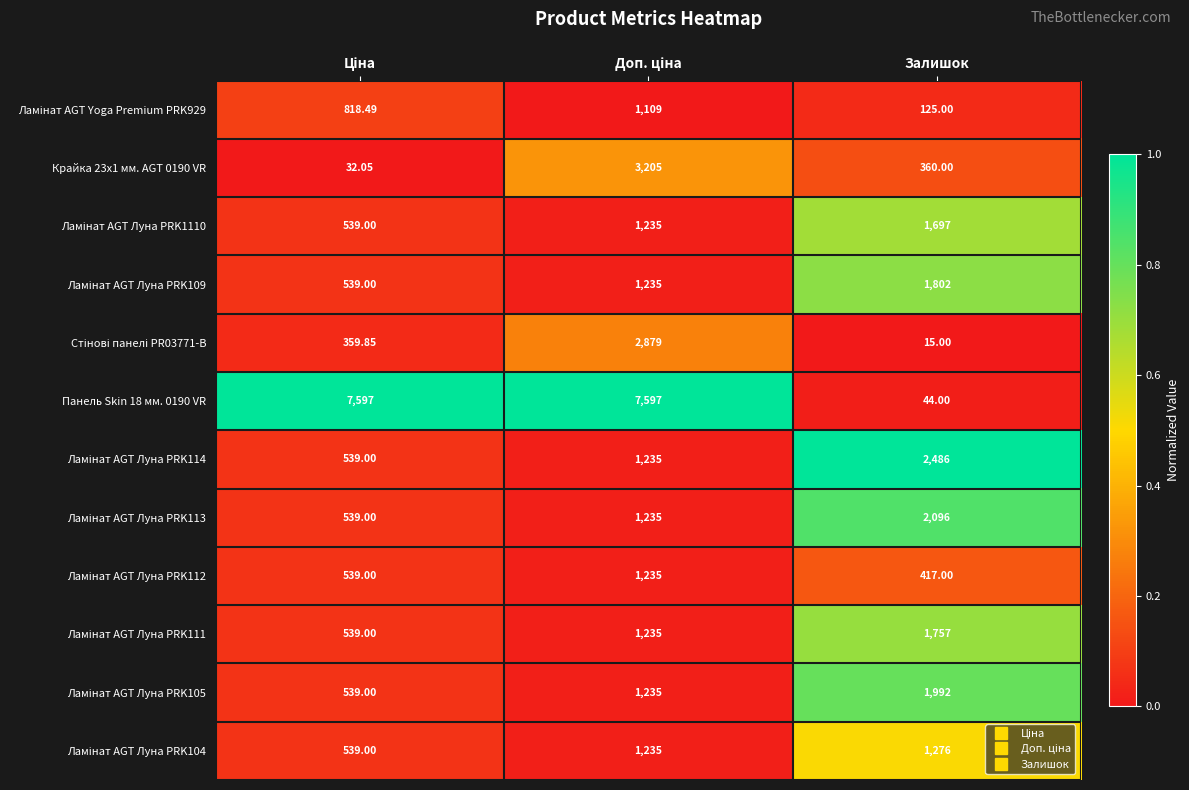

Which series has the largest total across all categories?

Панель Skin 18 мм. 0190 VR